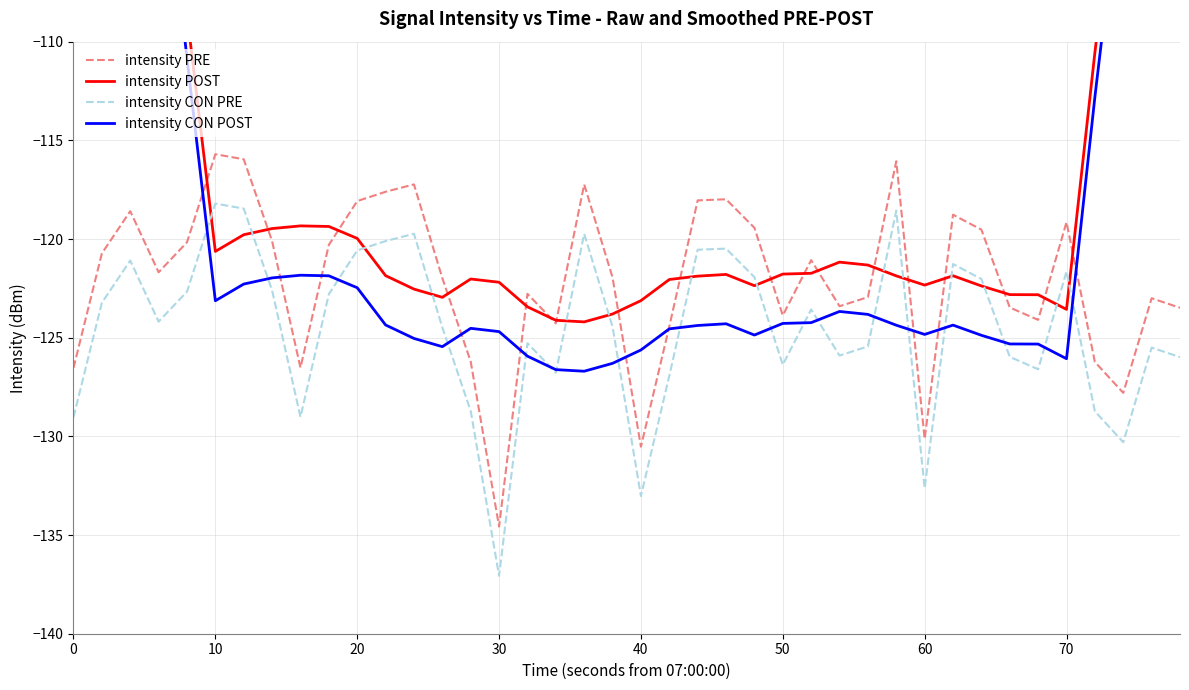

True or false: intensity CON POST has more than 2 interior local peaks.

True